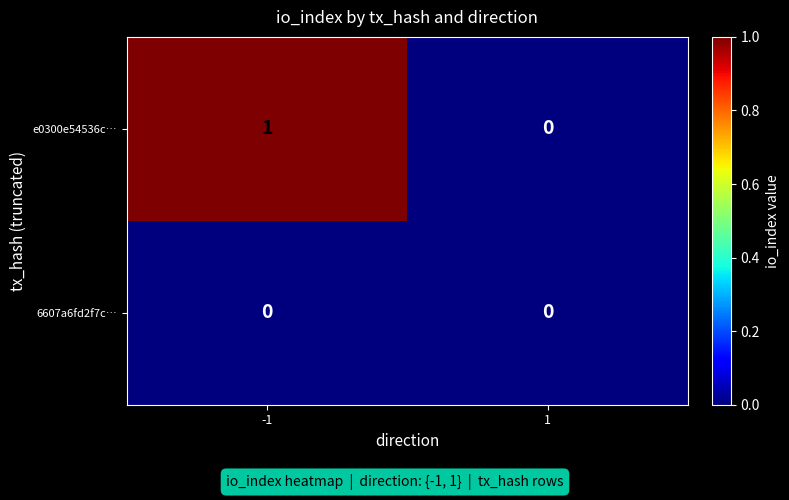

Rank the series by their average value, from highest to lowest.

e0300e54536c…, 6607a6fd2f7c…